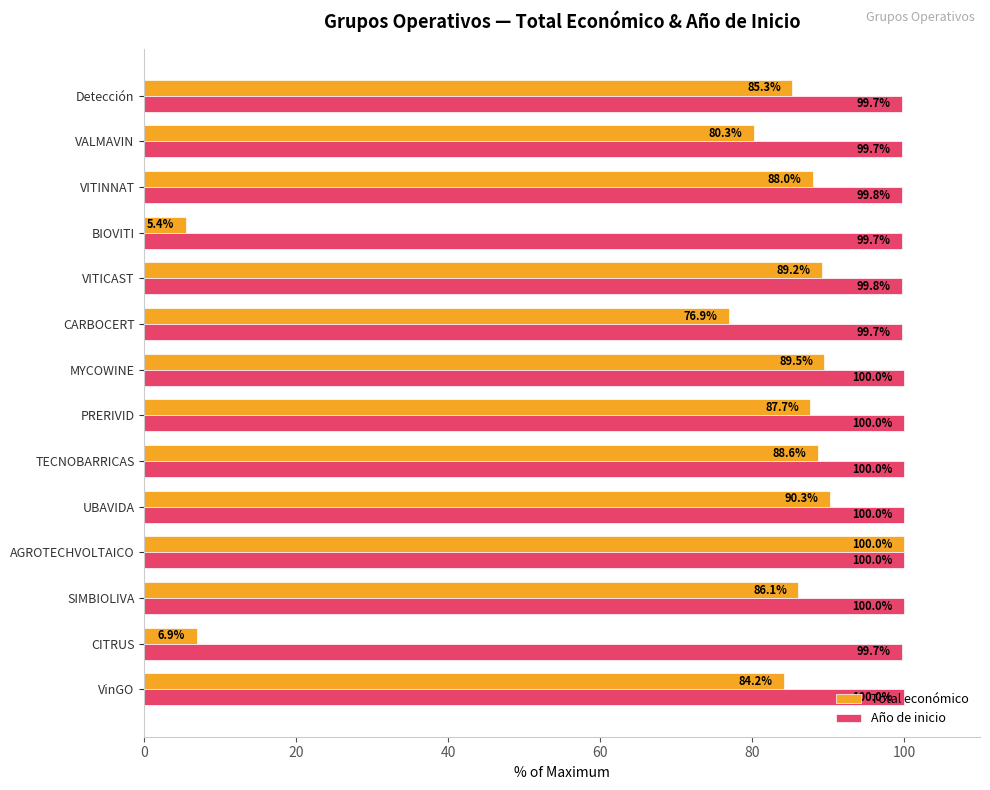

What are all the series names shown in the legend?

Total económico, Año de inicio